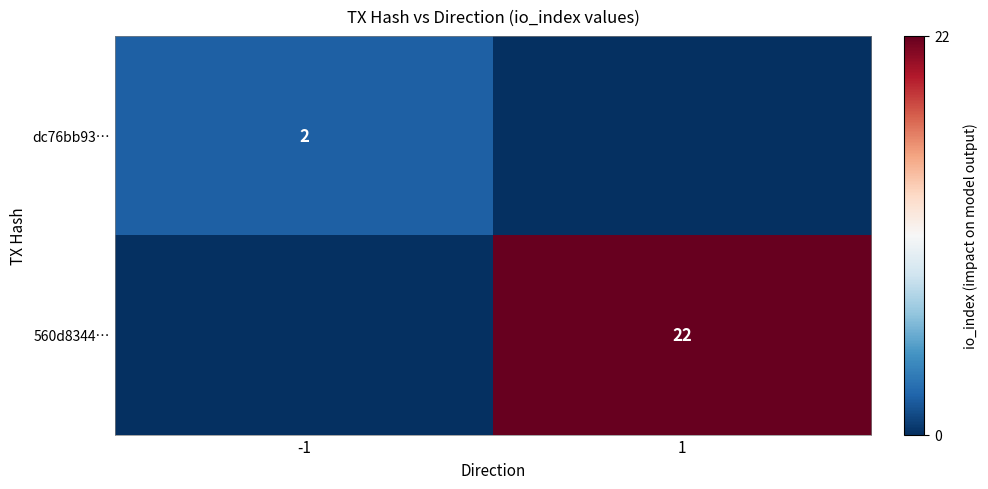

True or false: 560d8344… has a value of 15 at 1.

False